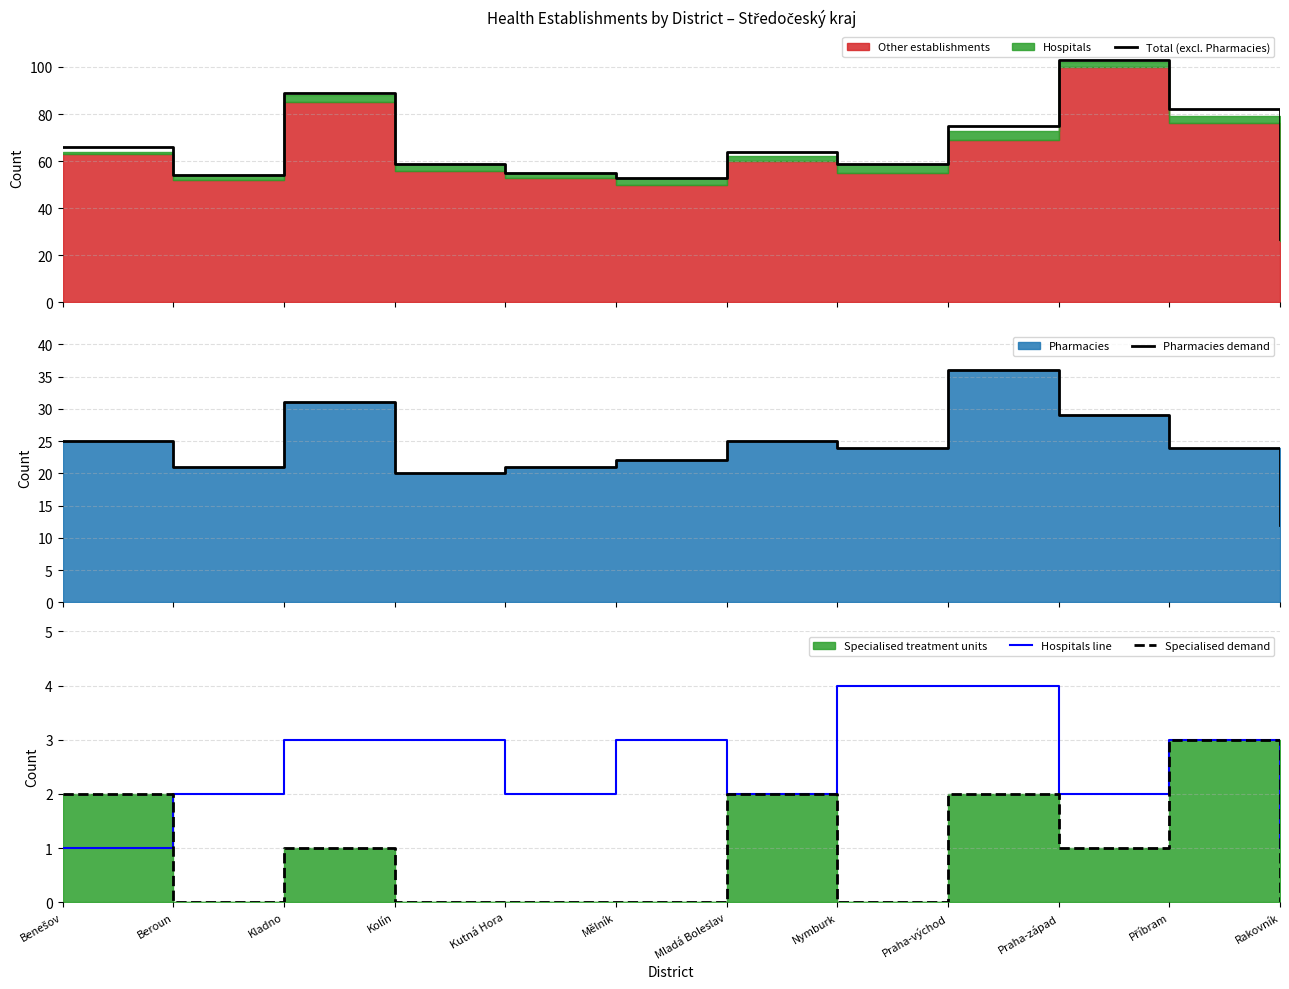

How many interior local valleys does the Pharmacies demand series have?

3